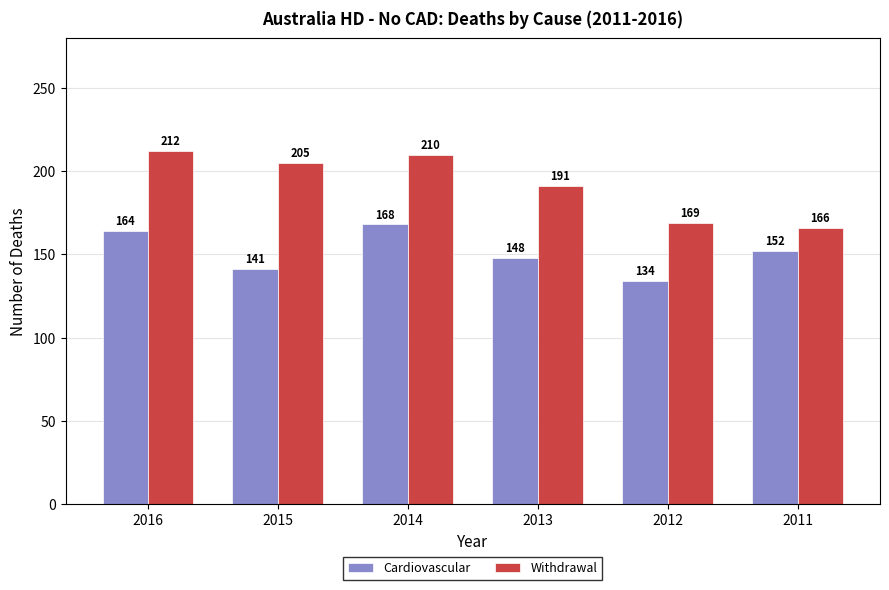

What is the value of the Cardiovascular bar at the 4th from the left?

148